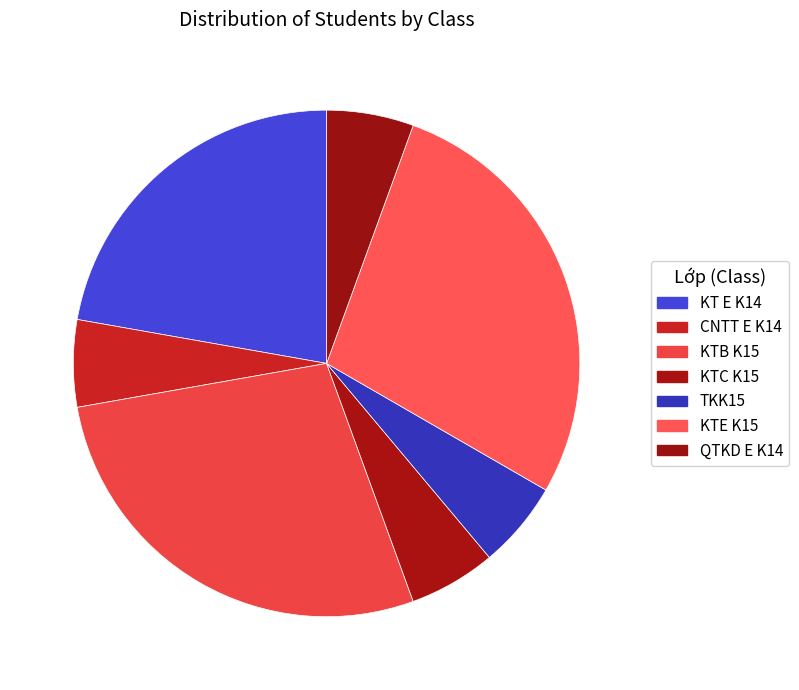

What portion of the pie excludes CNTT E K14?

94.4%